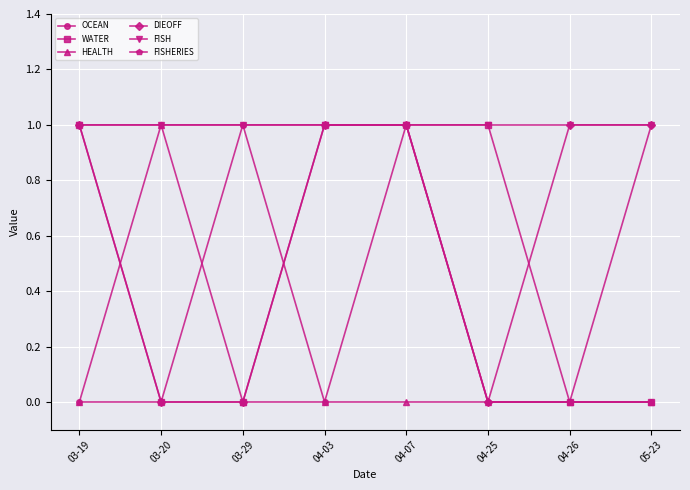

At how many categories does at least one series exceed 0?

8